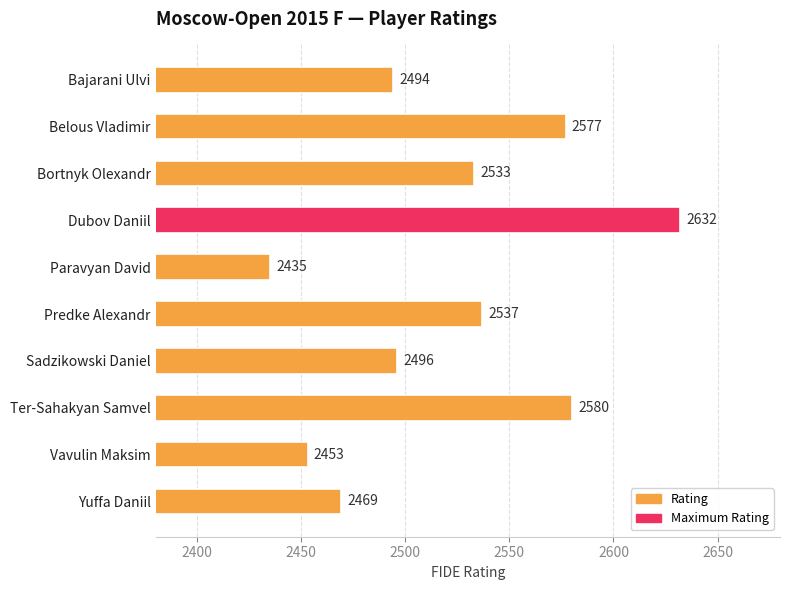

True or false: the data shows 2435 at Paravyan David.

True